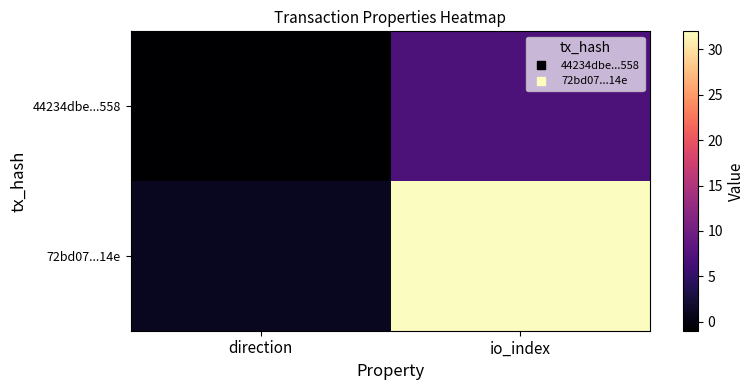

Reading left to right, list all the values displayed in this chart.

44234dbe...558: direction=-1	io_index=7
72bd07...14e: direction=1	io_index=32